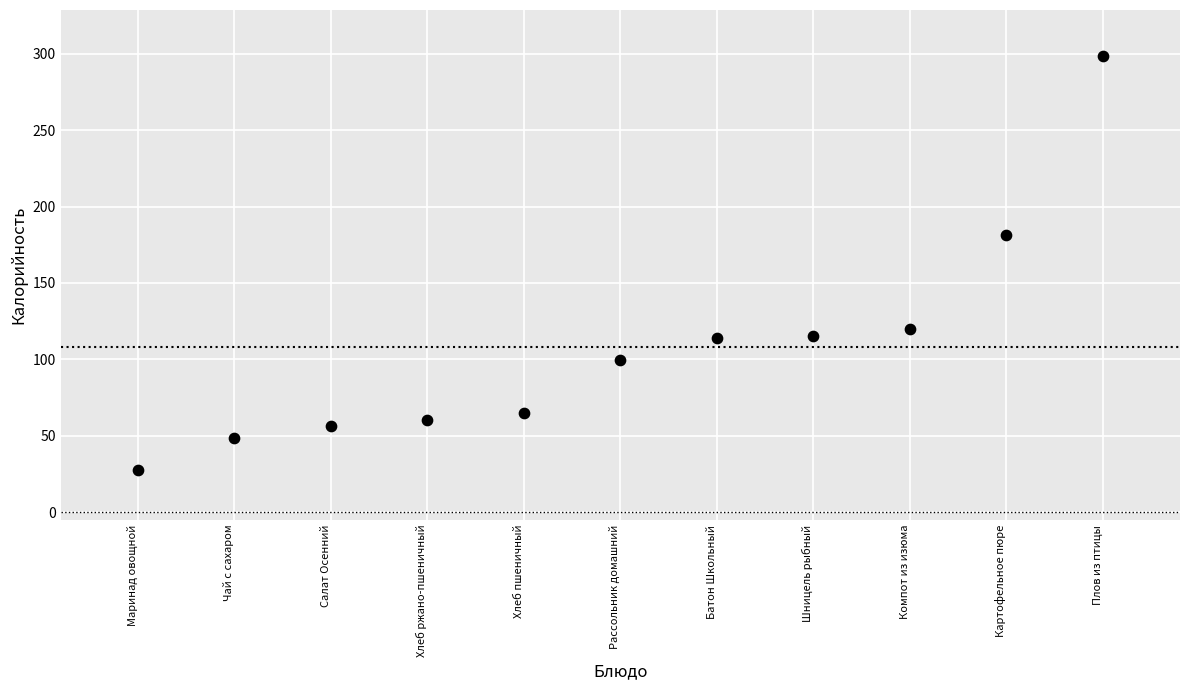

What Y value in the scatter plot is closest to 163?

181.5